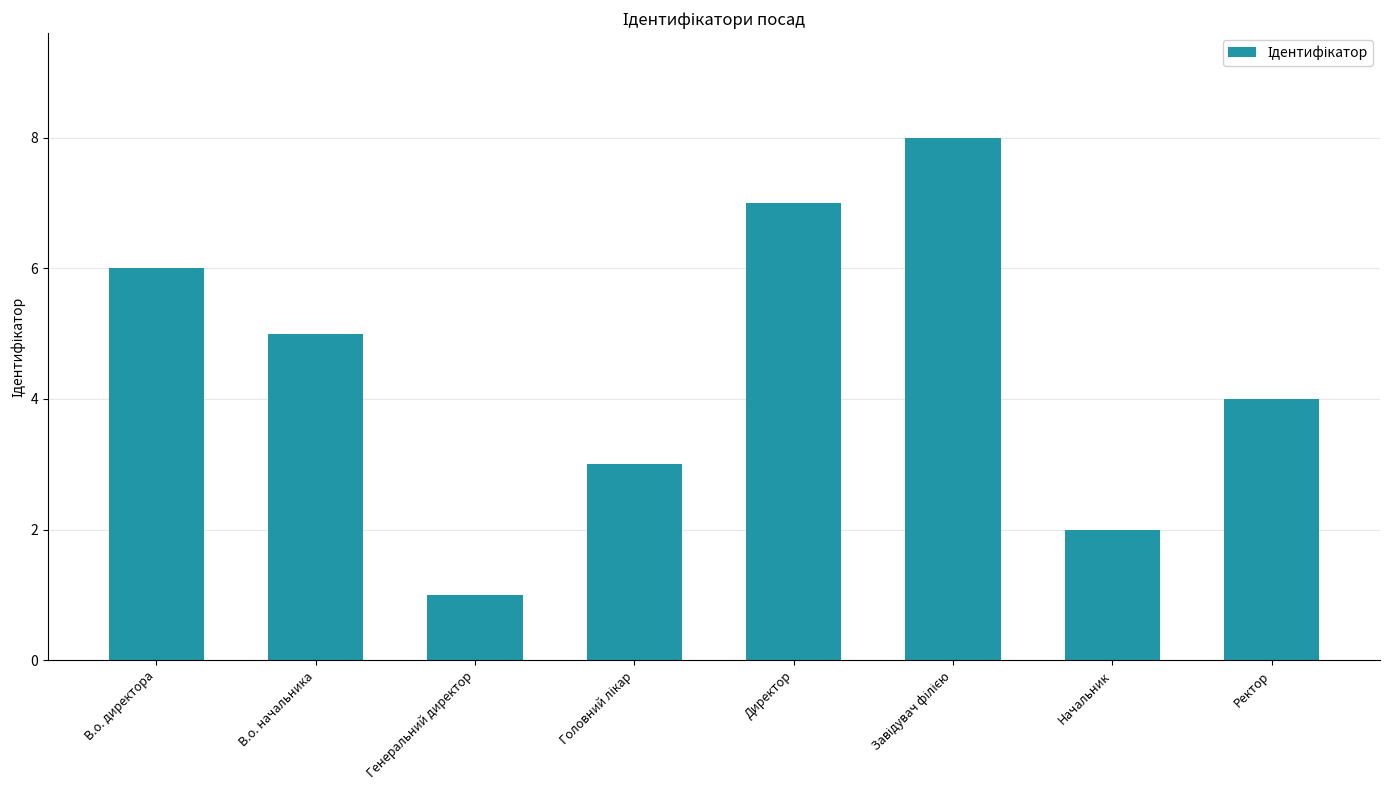

Is it true that the value at В.о. начальника is 5?

True